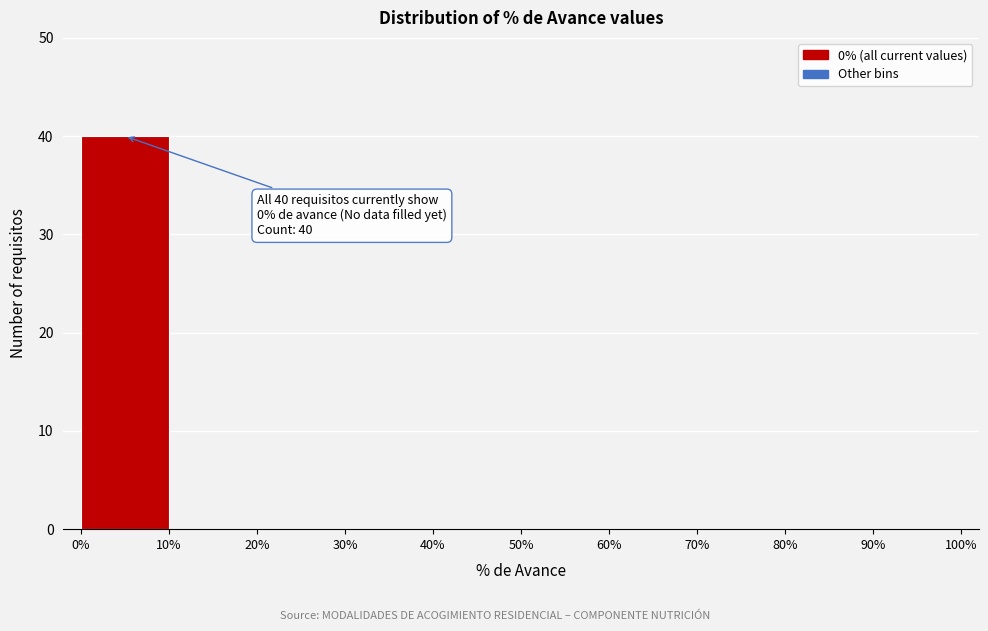

Which range on the x-axis has the tallest bar?

0% to 10%